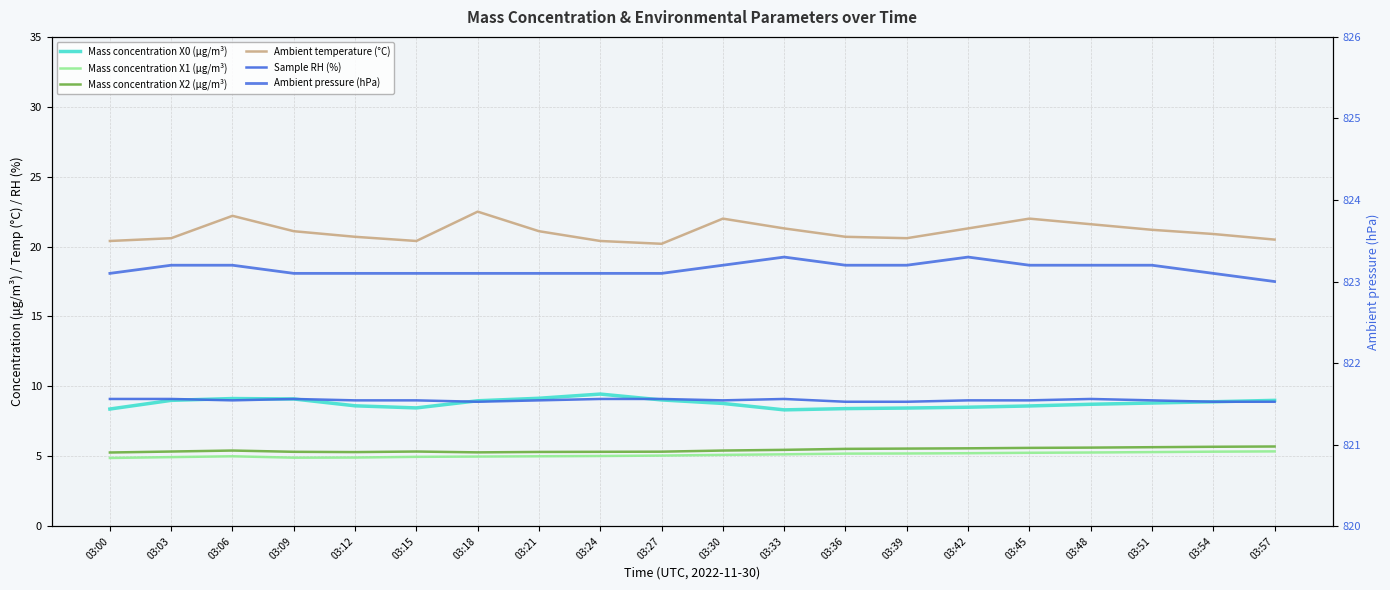

How many interior local valleys does the Mass concentration X2 (μg/m³) series have?

2